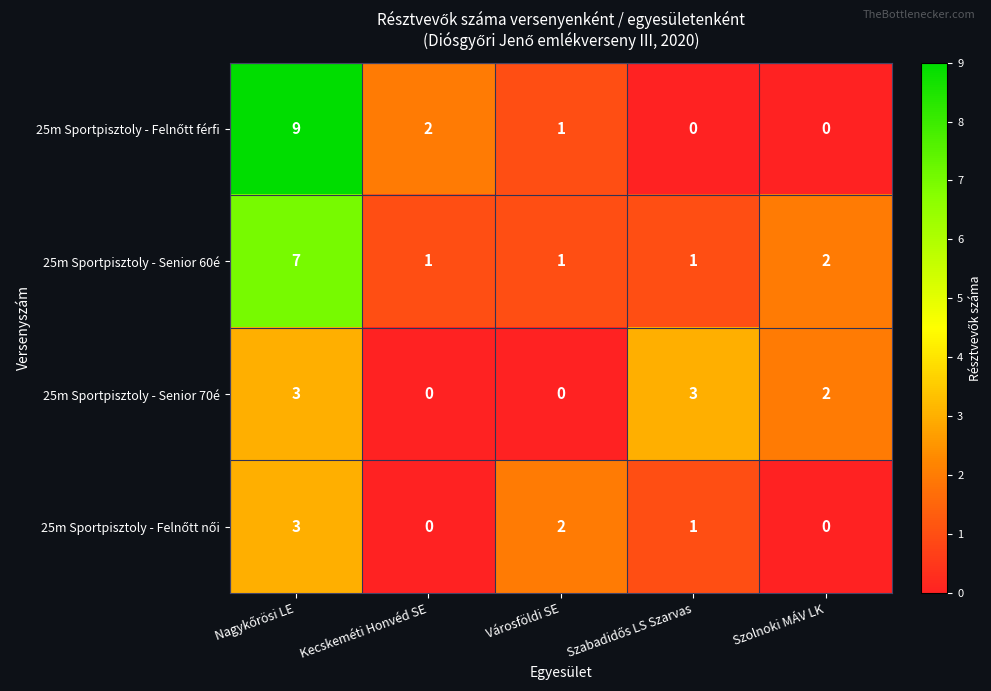

How many 25m Sportpisztoly - Senior 70é values are between 0 and 3?

5